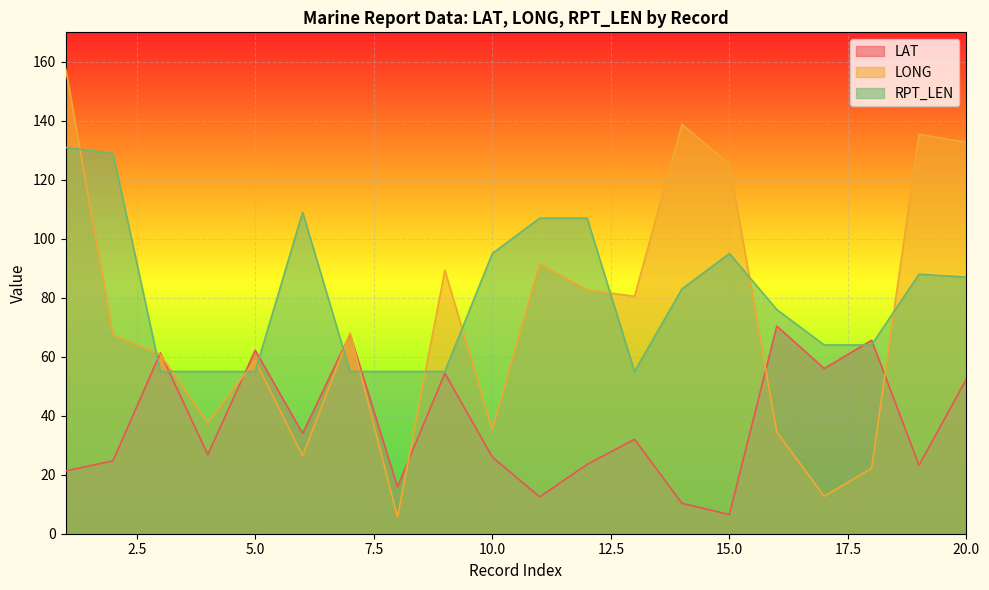

Which series has the largest total across all categories?

RPT_LEN